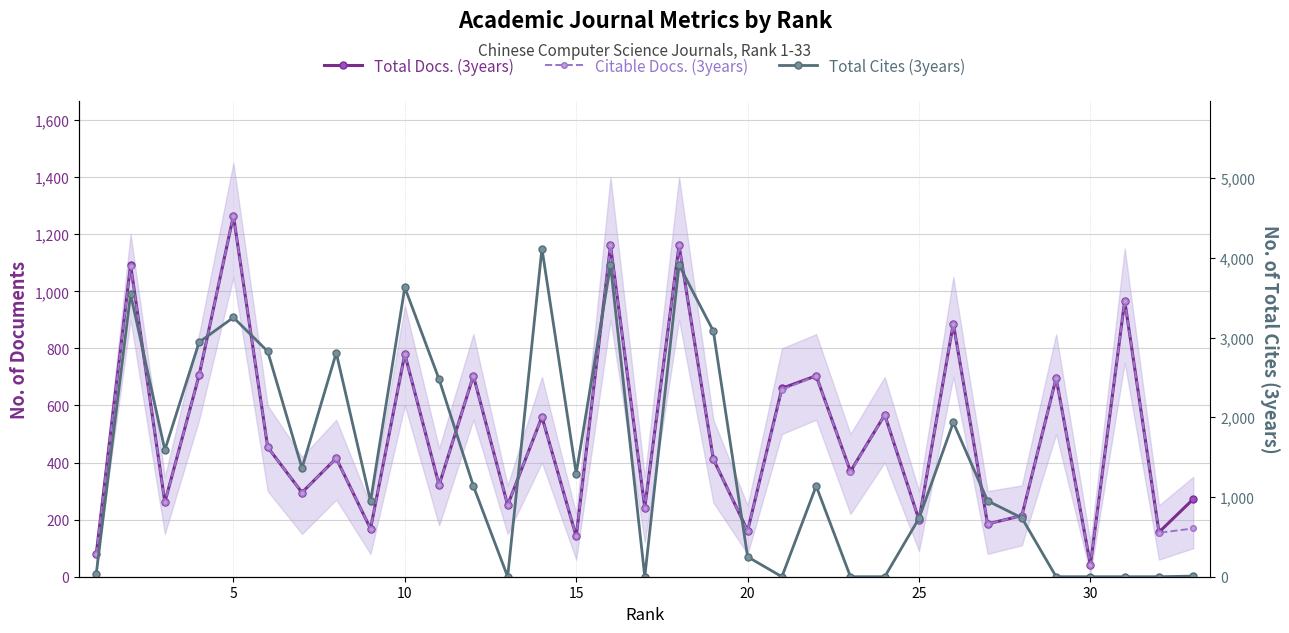

What is the value of the Total Docs. (3years) point at the 33rd from the left?

272